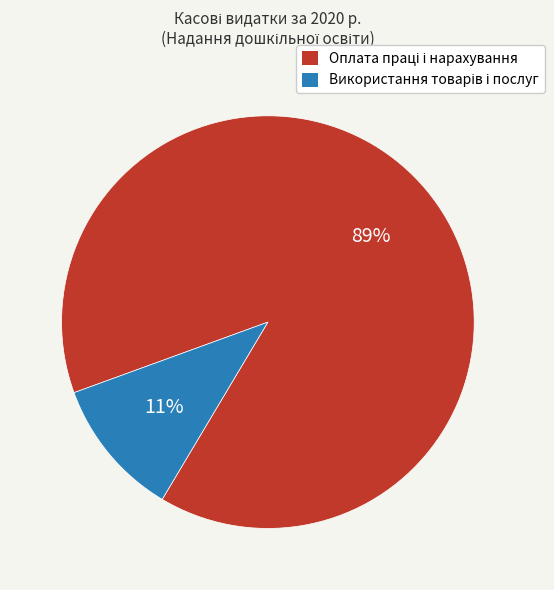

Count the number of slices in the pie.

2